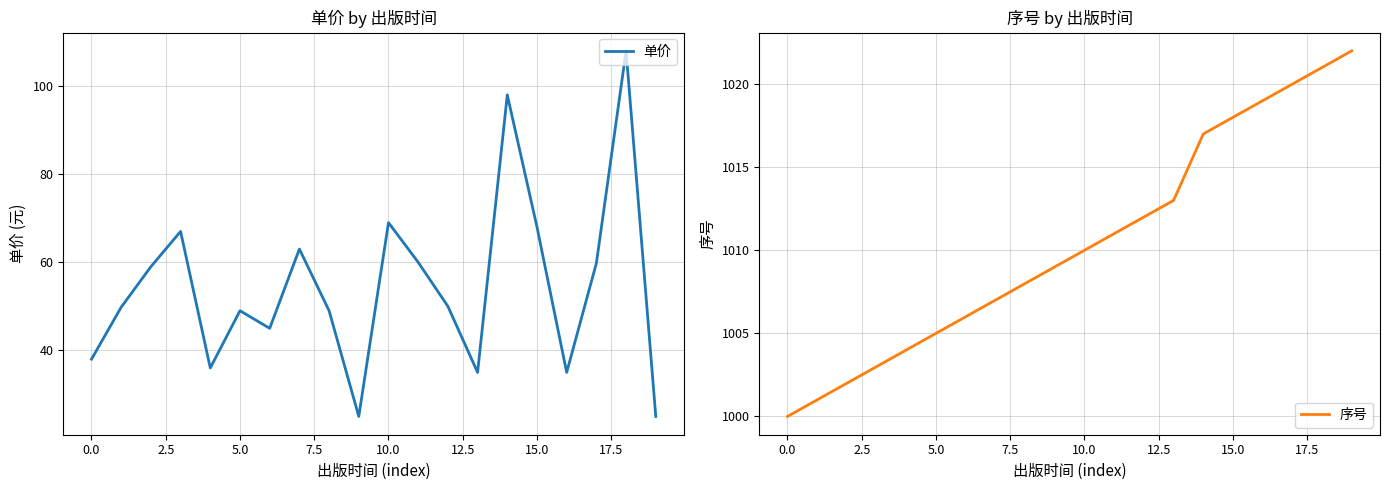

Which series has the widest spread of values?

单价